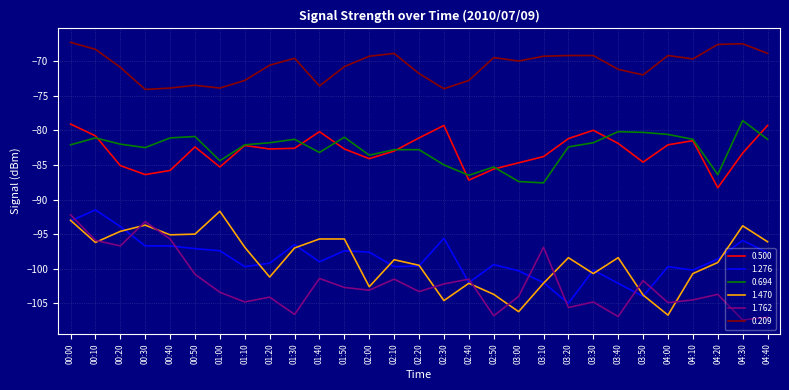

The value of 1.470 at 02:20 is -99.5. True or false?

True